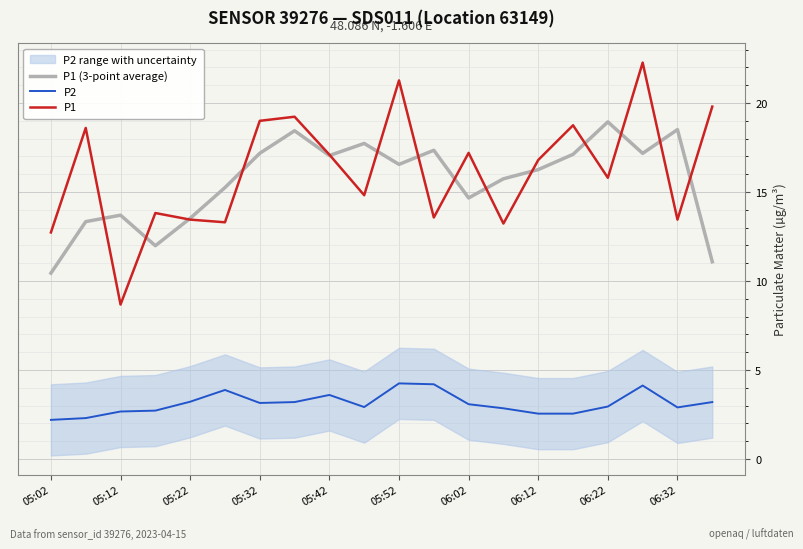

At which label does P1 (3-point average) first exceed 16?

05:32